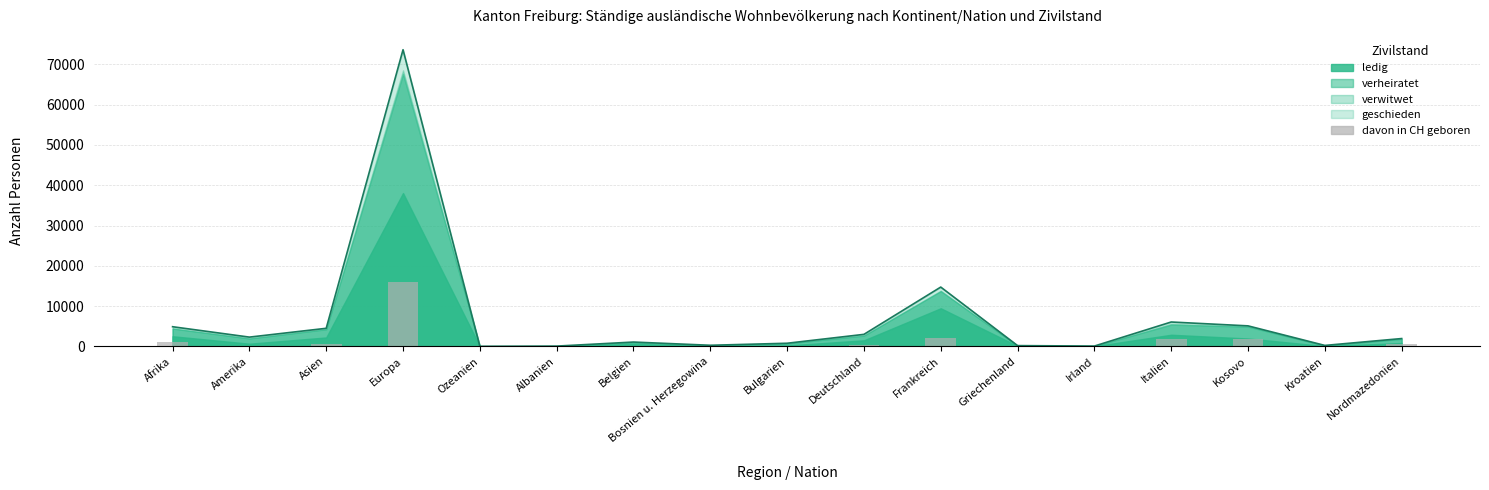

Reading left to right, list all the values displayed in this chart.

1075	160	607	16105	1	10	143	58	43	417	2011	13	13	1809	1842	43	568